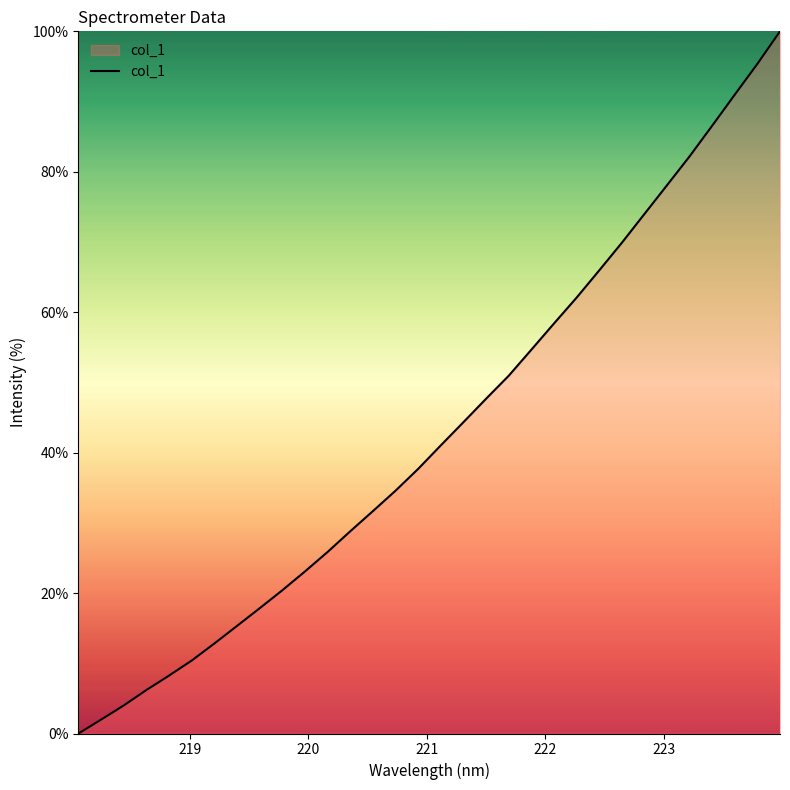

What is the greatest value displayed?

100.0